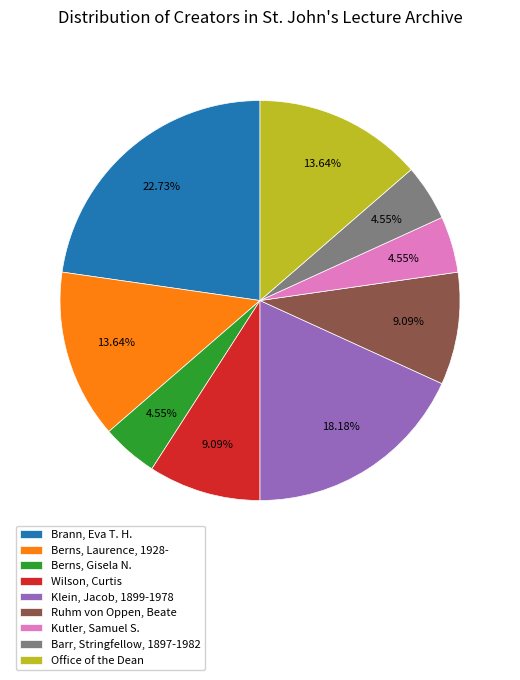

Which slice is the largest?

Brann, Eva T. H.